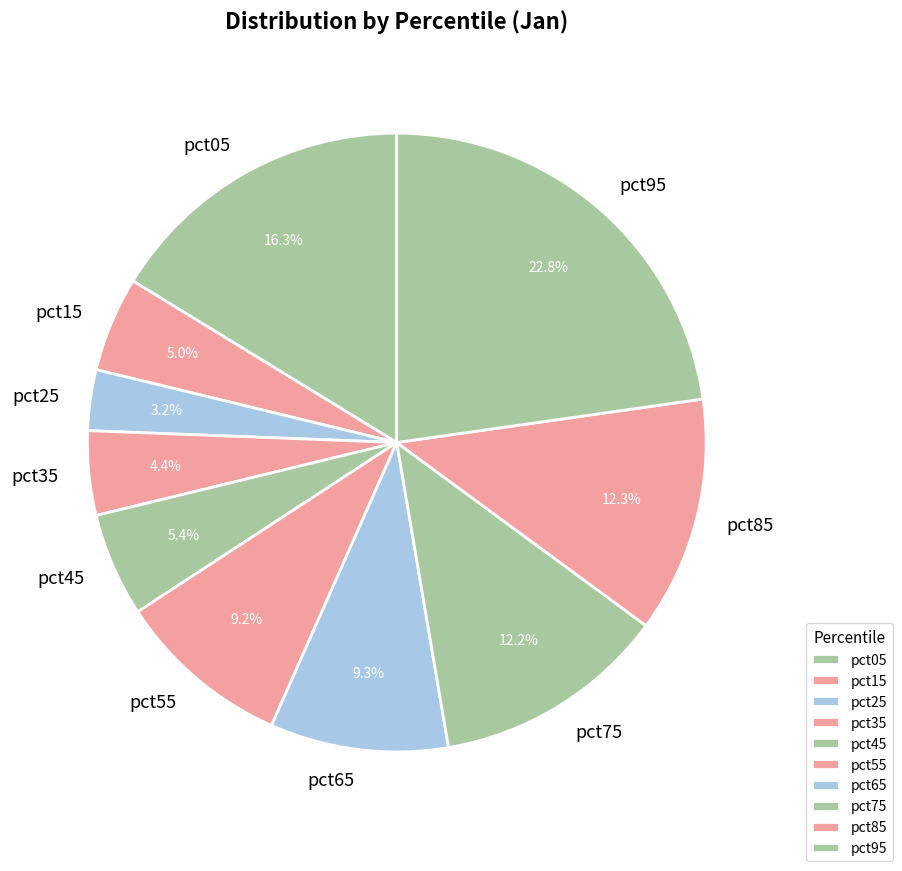

Does pct45 represent more than half of the total?

No